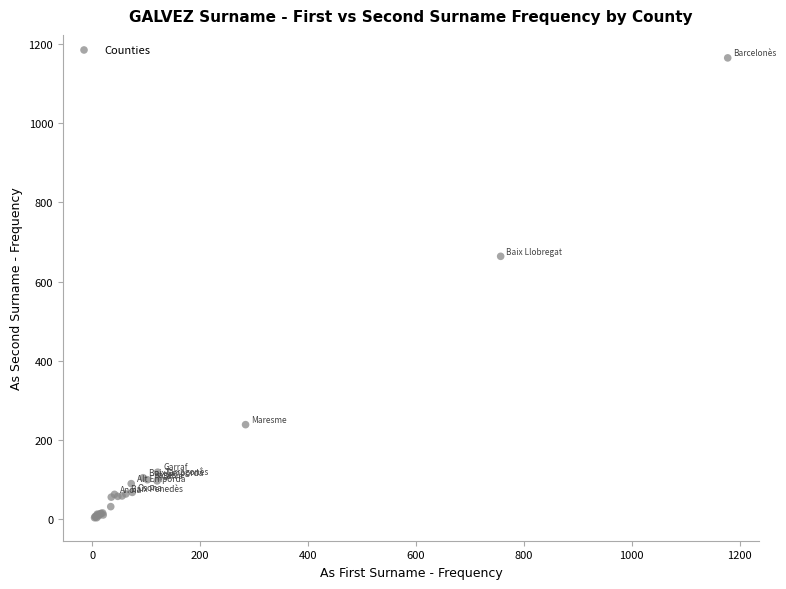

What Y value in the scatter plot is closest to 584?

664